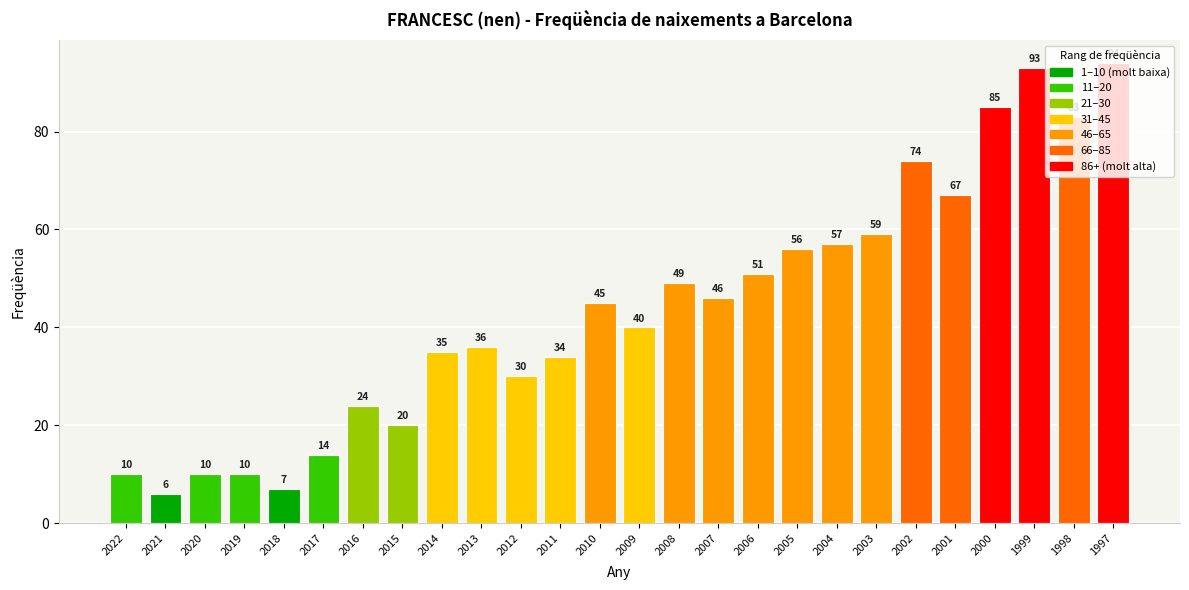

What is the difference between the values at 2003 and 2004?

2